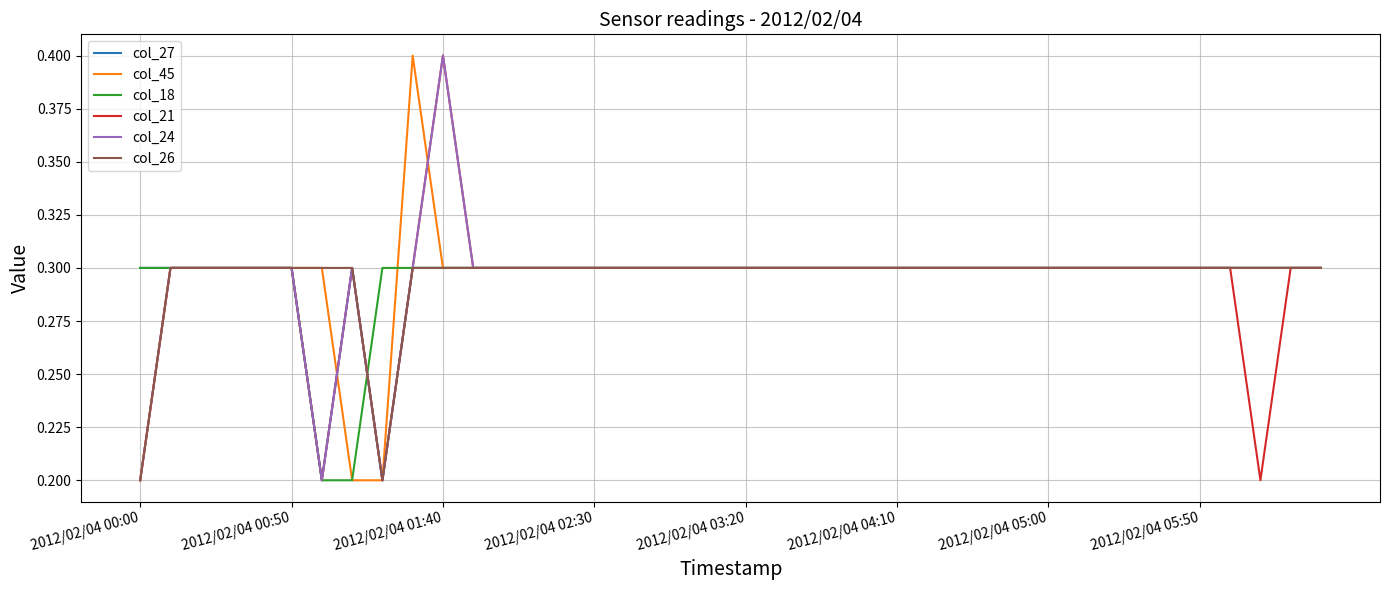

What is the maximum value for col_21?

0.4